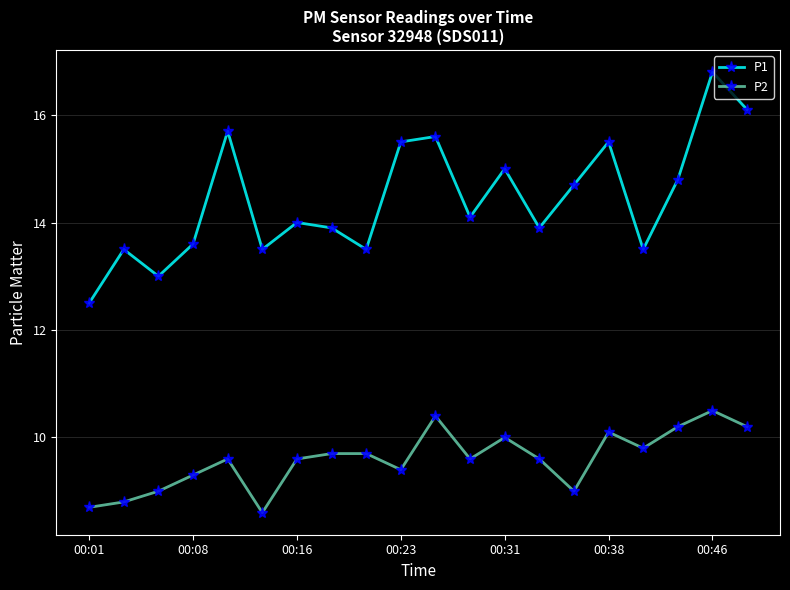

Rank the series by their maximum value, from lowest to highest.

P2, P1